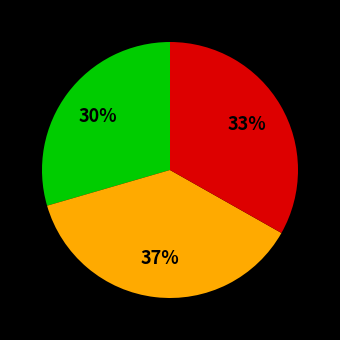

To the nearest percent, what is the average slice percentage?

33%